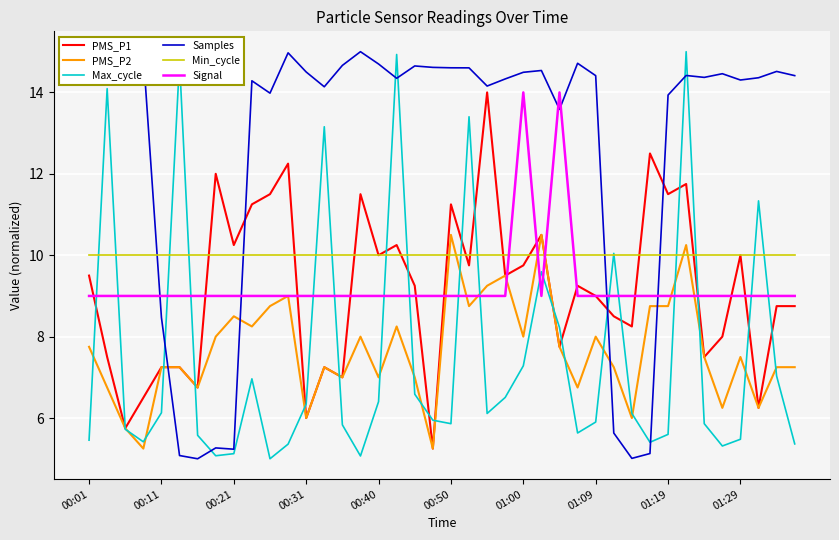

What is the greatest value displayed?

15.0